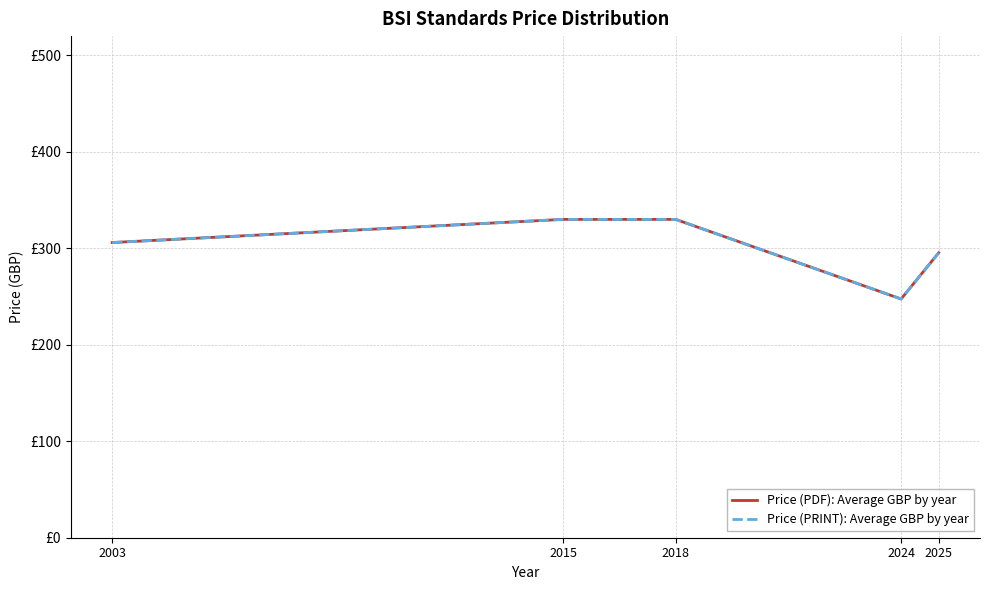

Is this an area chart (filled region under the line)?

No